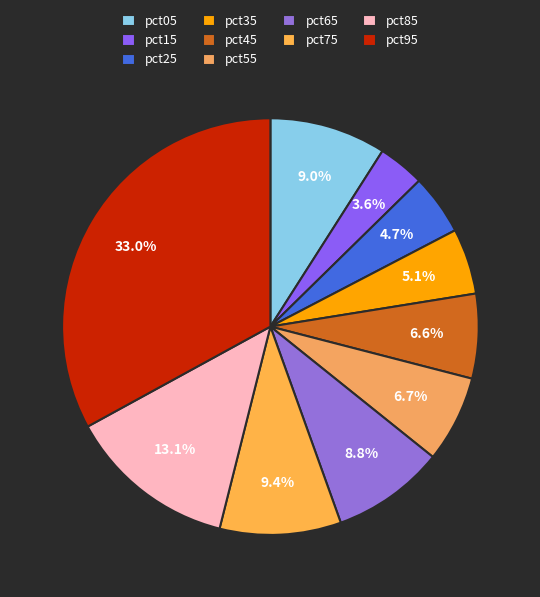

Does any single category account for the majority?

No